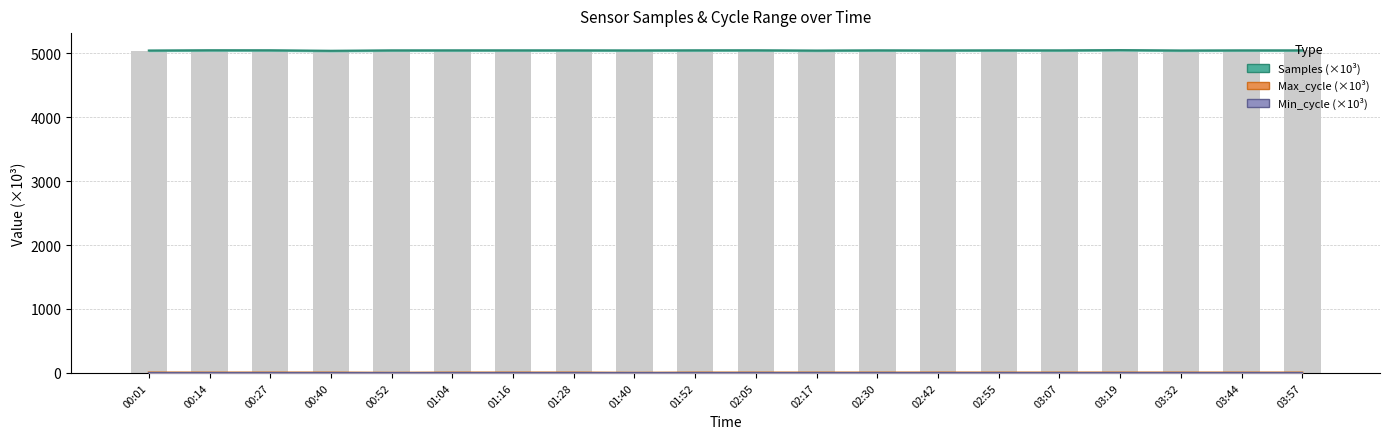

What is the spread (max minus min) of values at 00:40?

5042.4